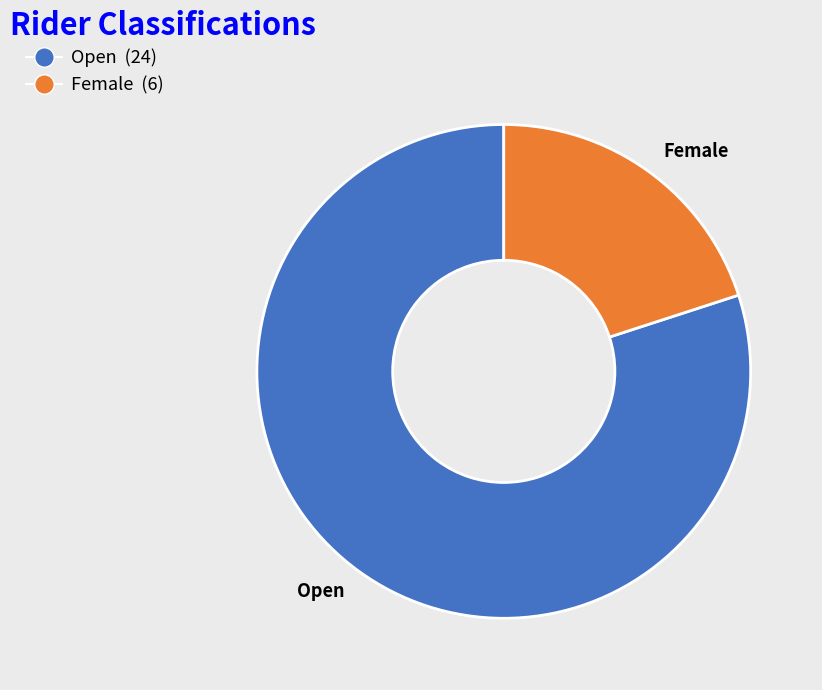

Which category has the smallest portion of the pie?

Female